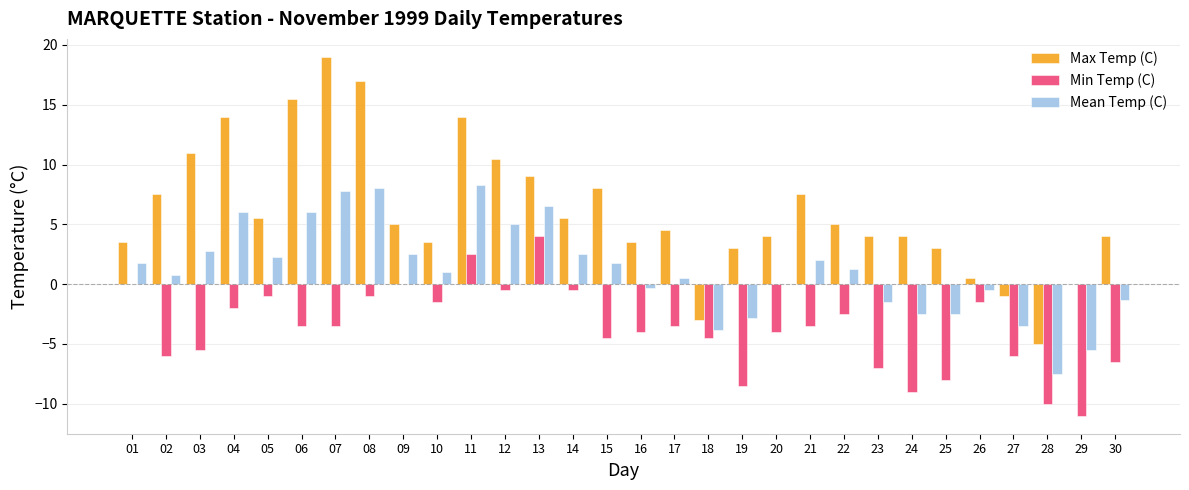

At which category does the chart reach its peak across all series?

07